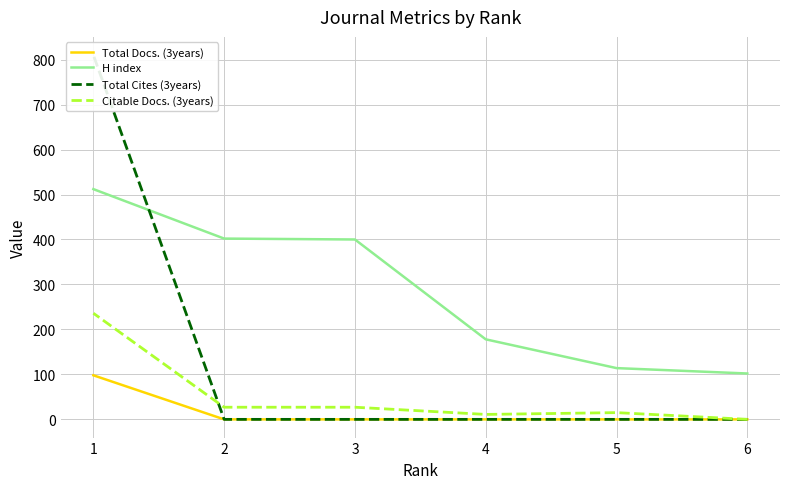

Between 5 and 4, which series saw the biggest shift?

H index